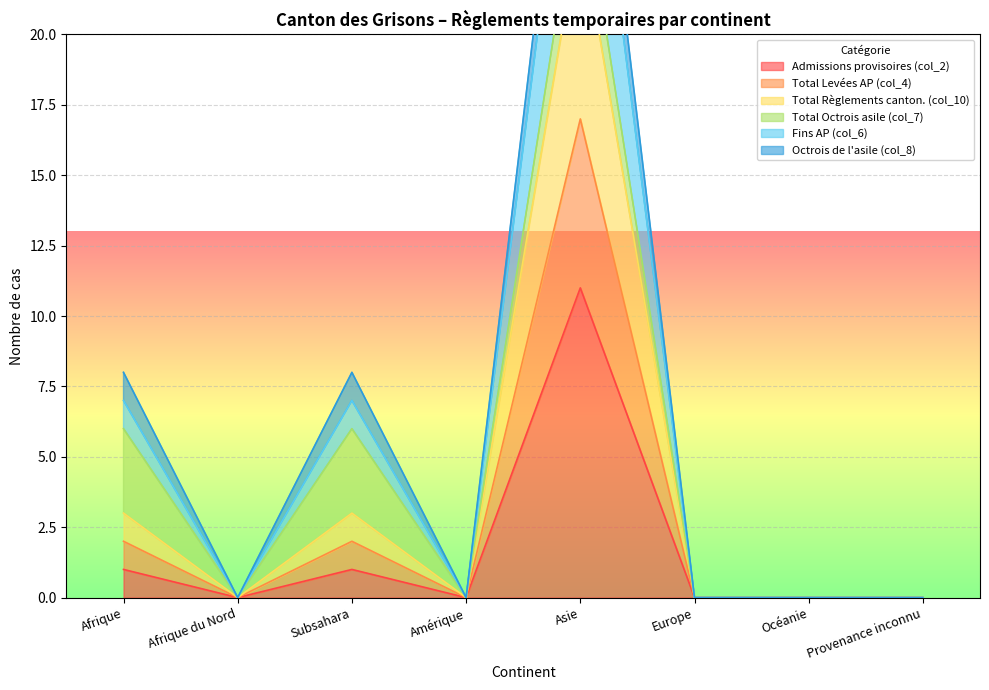

At which label is Admissions provisoires (col_2) closest to 5?

Afrique